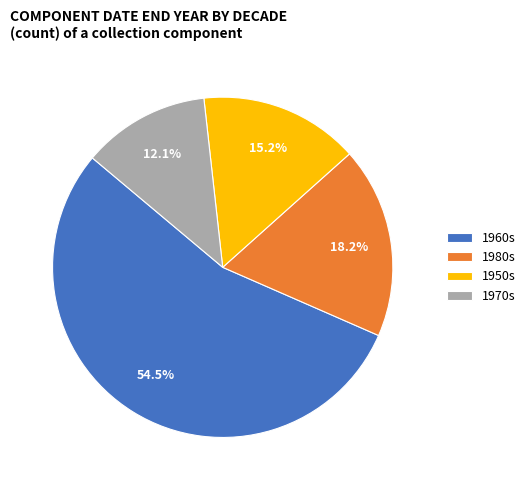

Which category has the biggest portion of the pie?

1960s